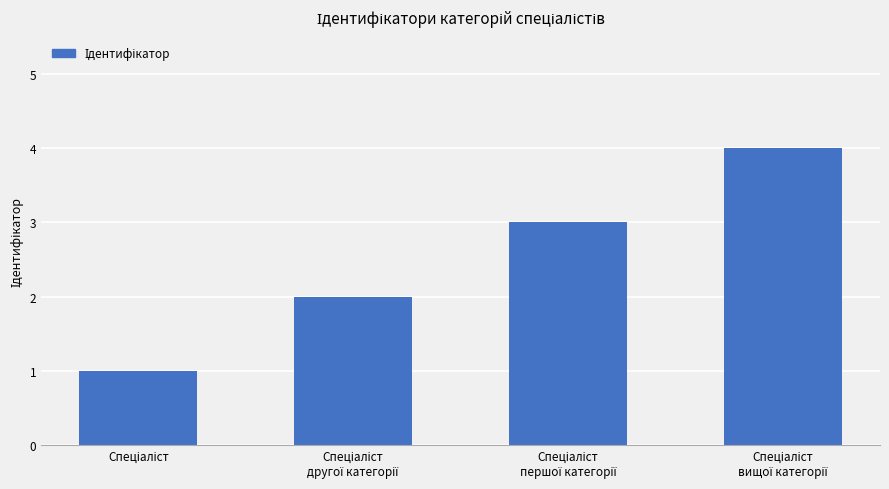

Does the chart contain any negative values?

No